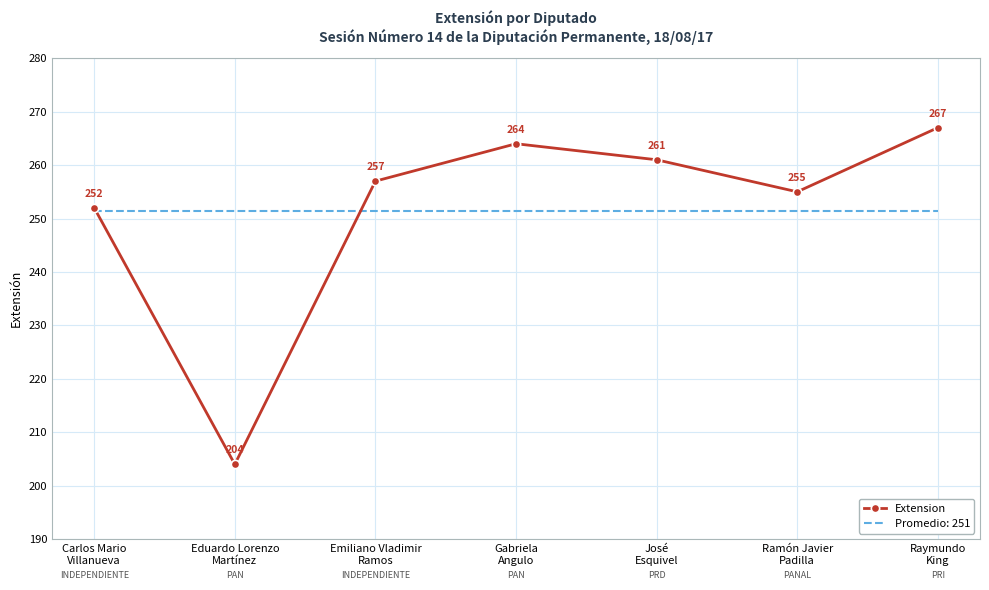

List the series in order of their peak value, lowest first.

Promedio: 251, Extension